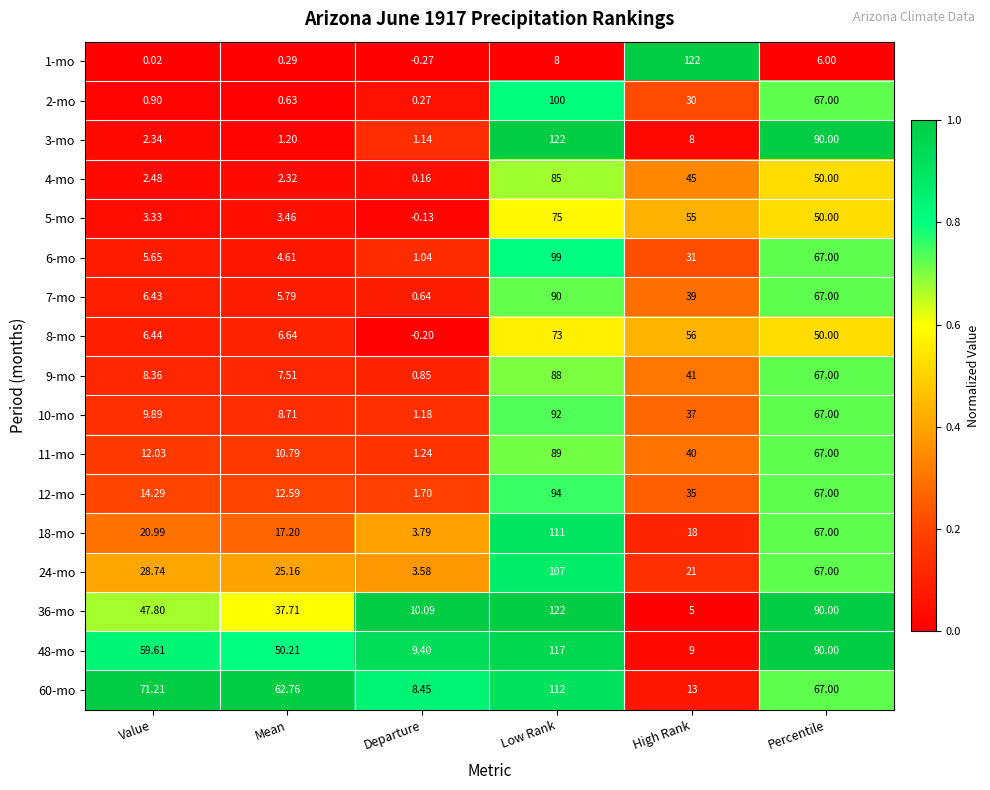

At which label does 5-mo reach its peak?

Low Rank